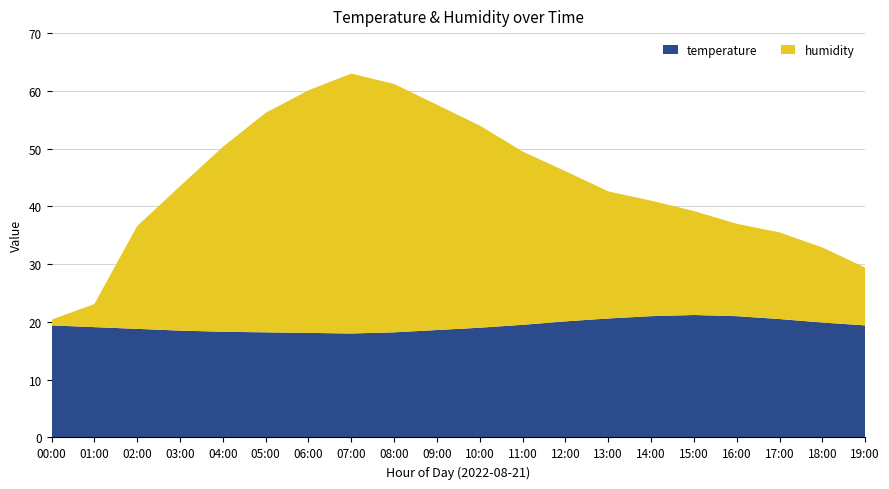

Reading left to right, list all the values displayed in this chart.

temperature: 00:00=19.4	01:00=19.1	02:00=18.8	03:00=18.5	04:00=18.3	05:00=18.2	06:00=18.1	07:00=18.0	08:00=18.2	09:00=18.6	10:00=19.0	11:00=19.5	12:00=20.1	13:00=20.6	14:00=21.0	15:00=21.2	16:00=21.0	17:00=20.5	18:00=19.9	19:00=19.4
humidity: 00:00=1.0	01:00=4.0	02:00=17.8	03:00=25.0	04:00=32.0	05:00=38.0	06:00=42.0	07:00=45.0	08:00=43.0	09:00=39.0	10:00=35.0	11:00=30.0	12:00=26.0	13:00=22.0	14:00=20.0	15:00=18.0	16:00=16.0	17:00=15.0	18:00=13.0	19:00=10.0